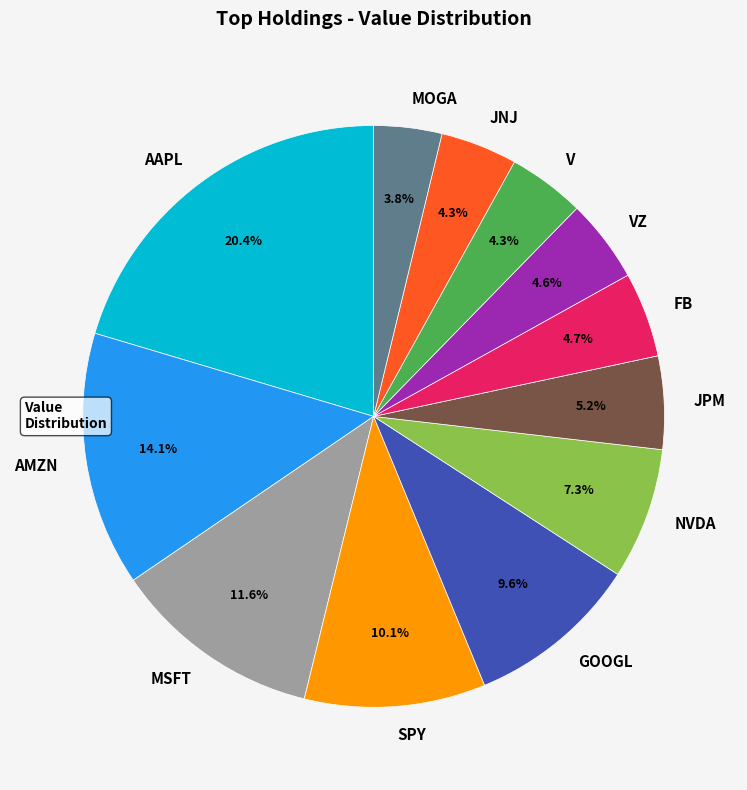

How many segments does this pie chart have?

12